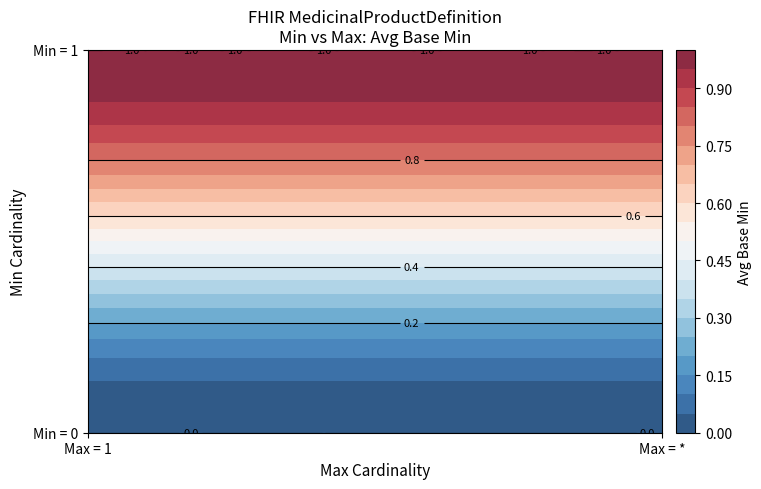

What is the total value across all series at 1?

2